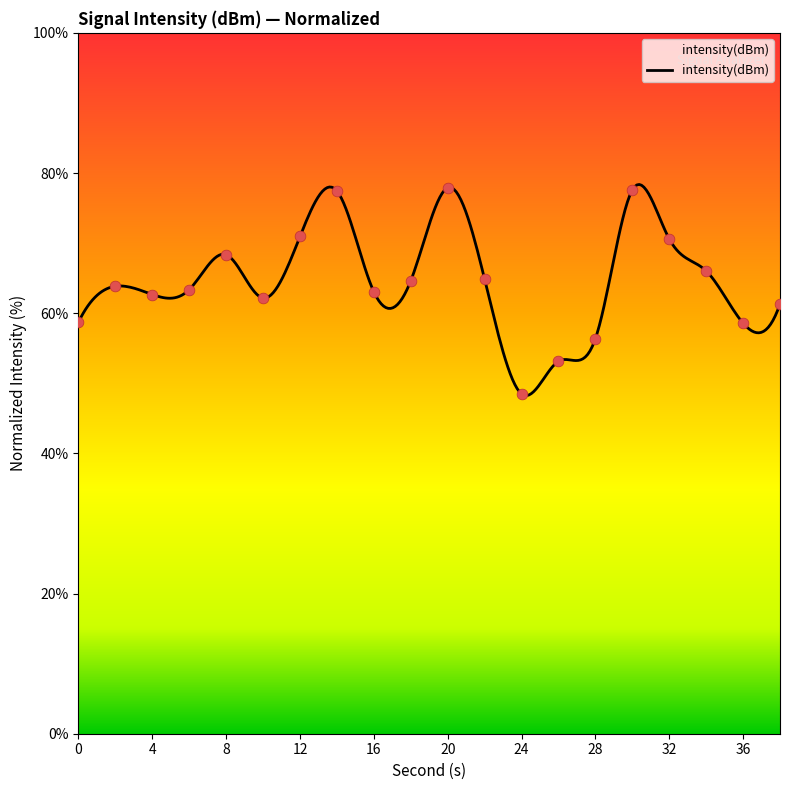

What is the change in value from 0 to 2?

+5.1